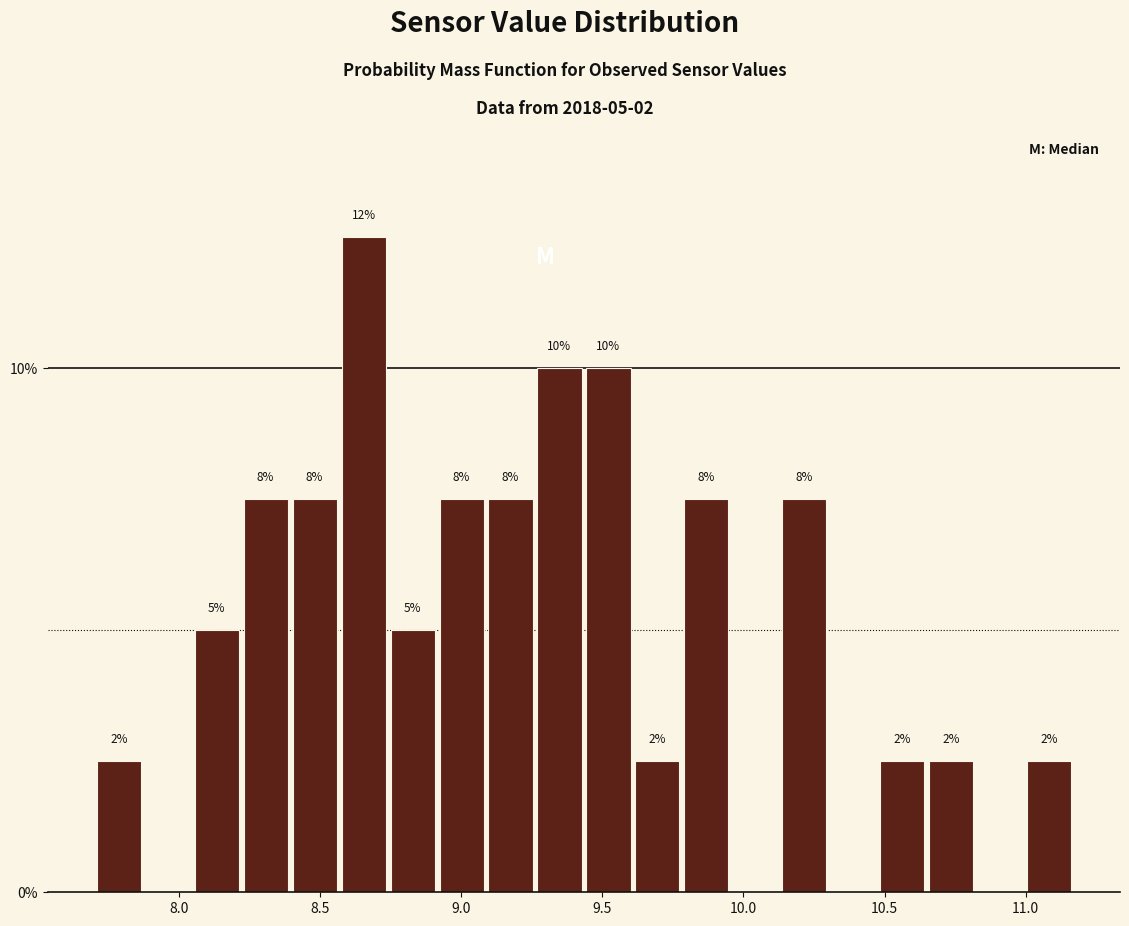

Read against the x-axis, roughly where is the centre of the tallest bar?

8.65